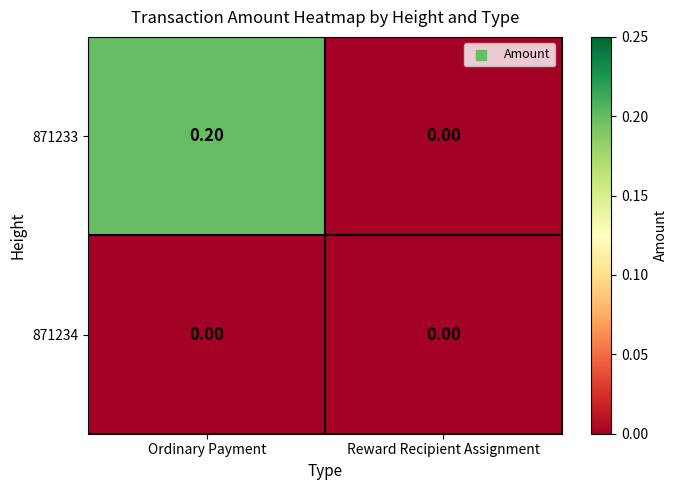

List the series in order of their peak value, highest first.

871233, 871234